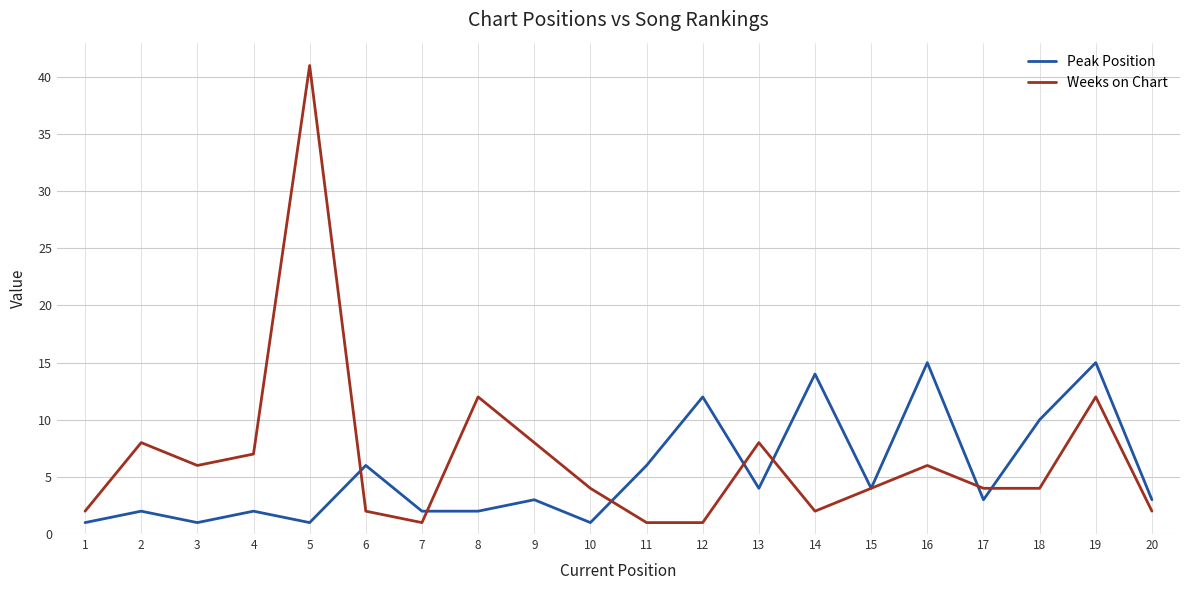

What is the maximum value for Peak Position?

15